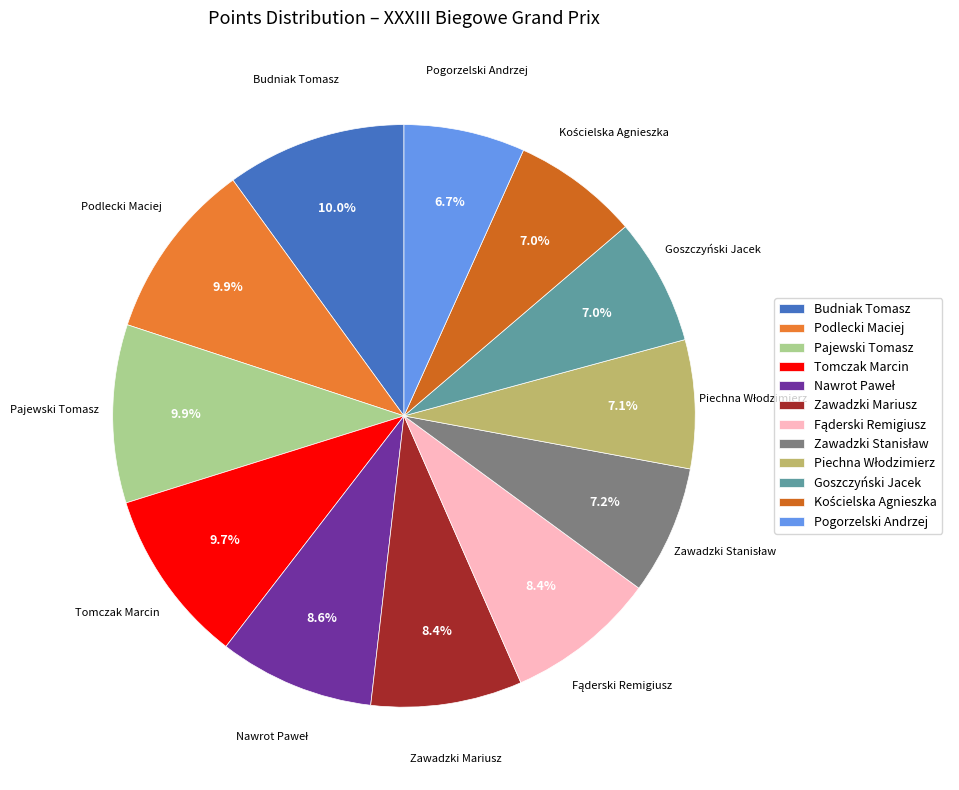

Is there any slice that represents more than half of the pie?

No